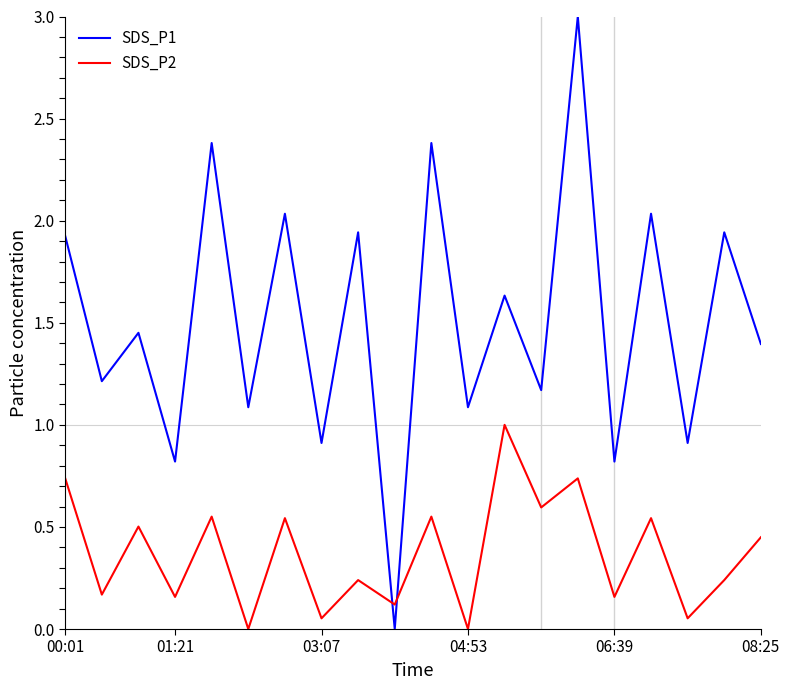

How many interior local valleys does the SDS_P2 series have?

9